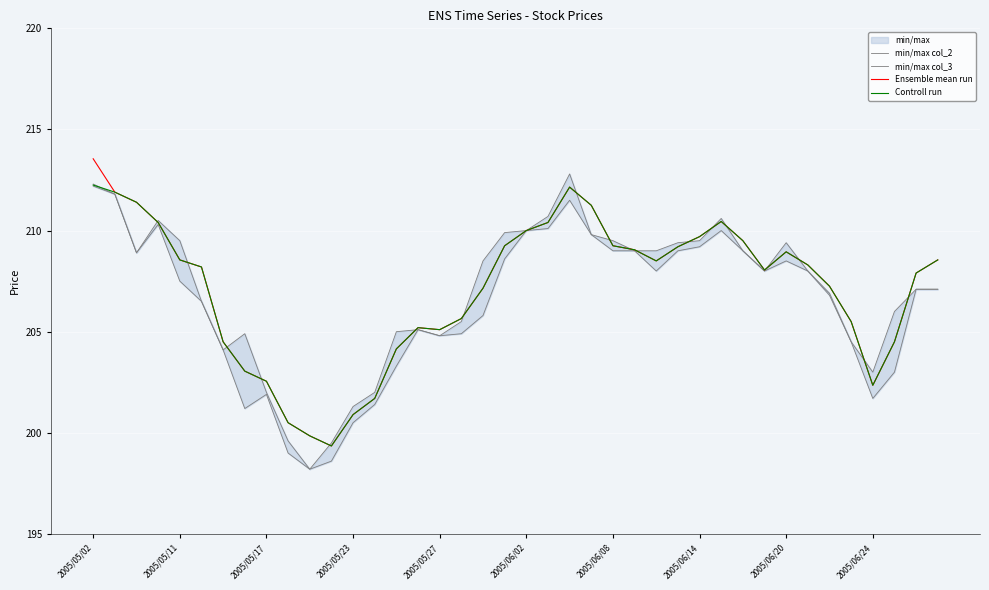

Reading left to right, list all the values displayed in this chart.

min/max col_2: 212.2	211.8	208.9	210.3	207.5	206.5	204.1	201.2	201.9	199.0	198.2	198.6	200.5	201.4	203.3	205.1	204.8	204.9	205.8	208.6	210.0	210.1	211.5	209.8	209.0	209.0	208.0	209.0	209.2	210.0	209.0	208.0	208.5	208.0	206.8	204.5	201.7	203.0	207.1	207.1
min/max col_3: 212.3	211.8	208.9	210.5	209.5	206.5	204.1	204.9	202.0	199.6	198.2	199.5	201.3	202.0	205.0	205.1	204.8	205.5	208.5	209.9	210.0	210.7	212.8	209.8	209.5	209.0	209.0	209.4	209.5	210.6	209.0	208.0	209.4	208.0	206.9	204.5	203.0	206.0	207.1	207.1
Ensemble mean run: 213.6	211.9	211.4	210.4	208.6	208.2	204.5	203.1	202.6	200.5	199.8	199.3	200.9	201.7	204.2	205.2	205.1	205.7	207.2	209.2	210.0	210.4	212.2	211.2	209.2	209.1	208.5	209.2	209.7	210.4	209.5	208.1	208.9	208.3	207.2	205.5	202.3	204.5	207.9	208.6
Controll run: 212.2	211.9	211.4	210.4	208.6	208.2	204.5	203.1	202.6	200.5	199.8	199.3	200.9	201.7	204.2	205.2	205.1	205.7	207.2	209.2	210.0	210.4	212.2	211.2	209.2	209.1	208.5	209.2	209.7	210.4	209.5	208.1	208.9	208.3	207.2	205.5	202.3	204.5	207.9	208.6